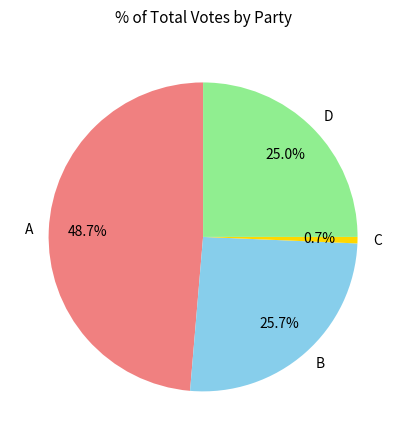

How many slices are in this pie chart?

4